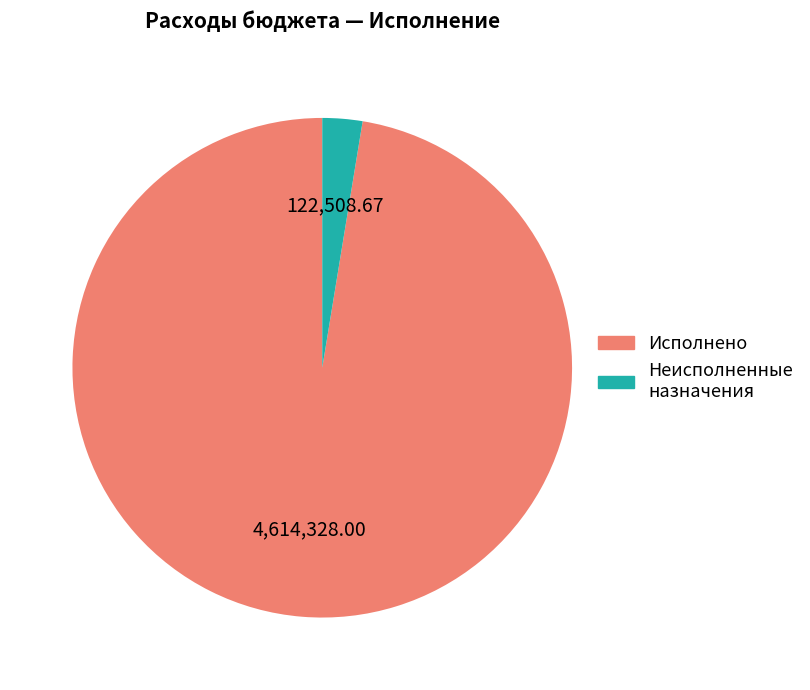

What is the ratio of the value at Исполнено to the value at Неисполненные назначения?

37.7